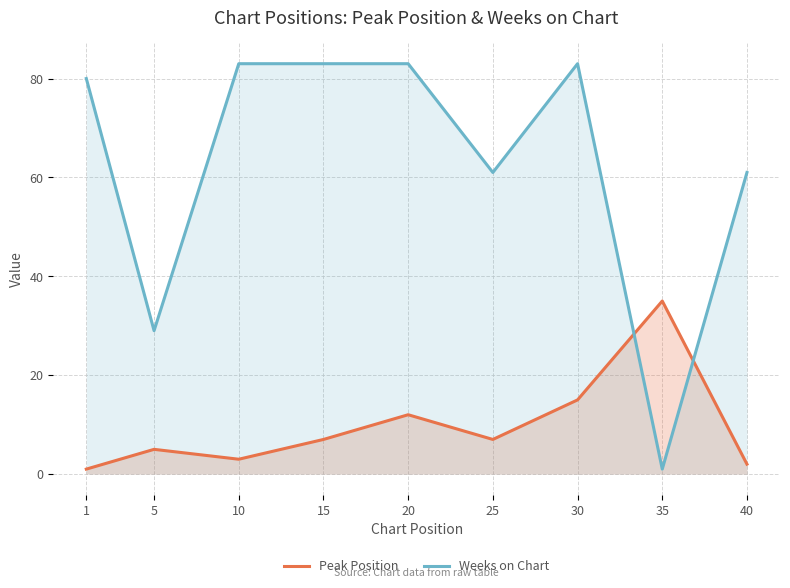

Where does the Peak Position series first go above 7?

20